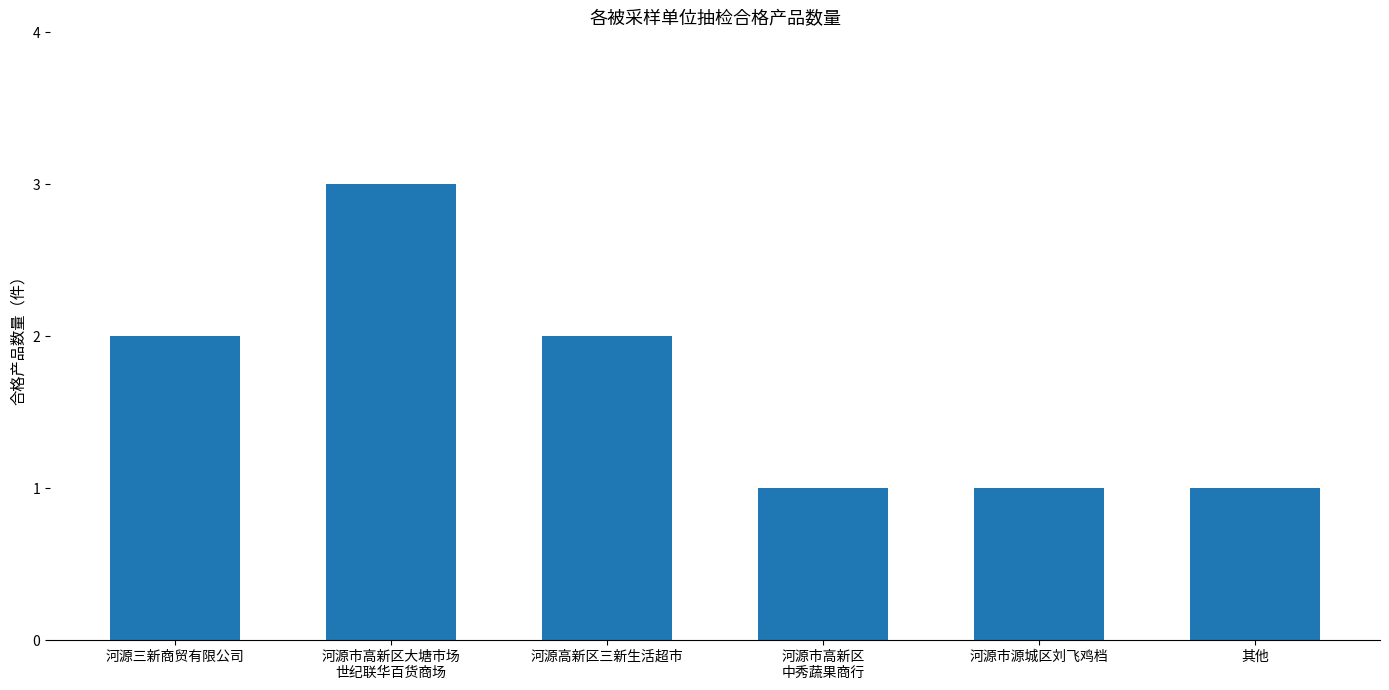

What is the sum of all values?

10